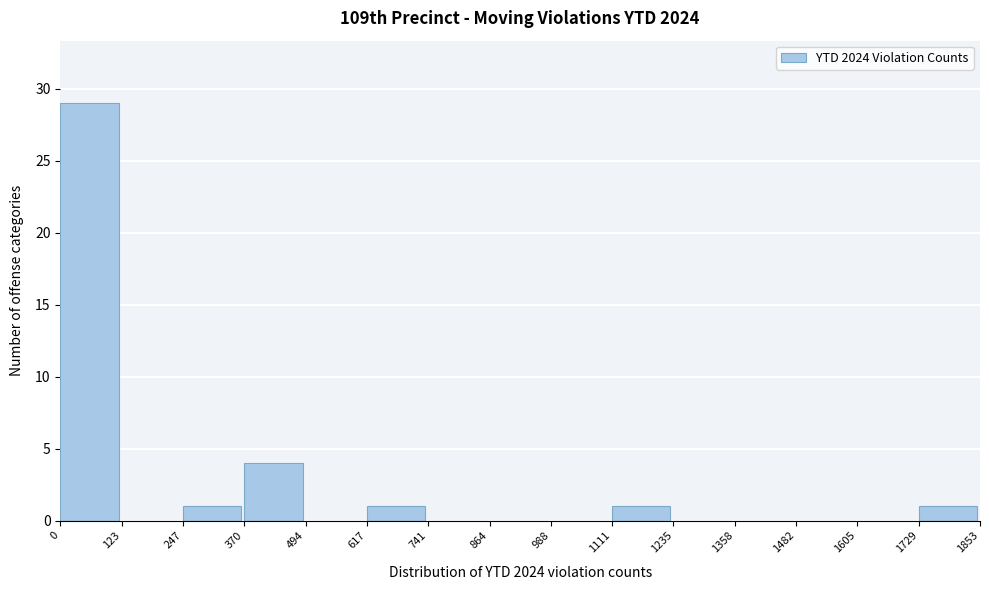

Reading left to right, list every bar in this chart as the range it spans on the x-axis followed by its height. The values are not printed on the chart, so give them approximately, as read against the axis.

0 to 123: 29
123 to 247: 0
247 to 370: 1
370 to 494: 4
494 to 617: 0
617 to 741: 1
741 to 864: 0
864 to 988: 0
988 to 1111: 0
1111 to 1235: 1
1235 to 1358: 0
1358 to 1482: 0
1482 to 1605: 0
1605 to 1729: 0
1729 to 1853: 1